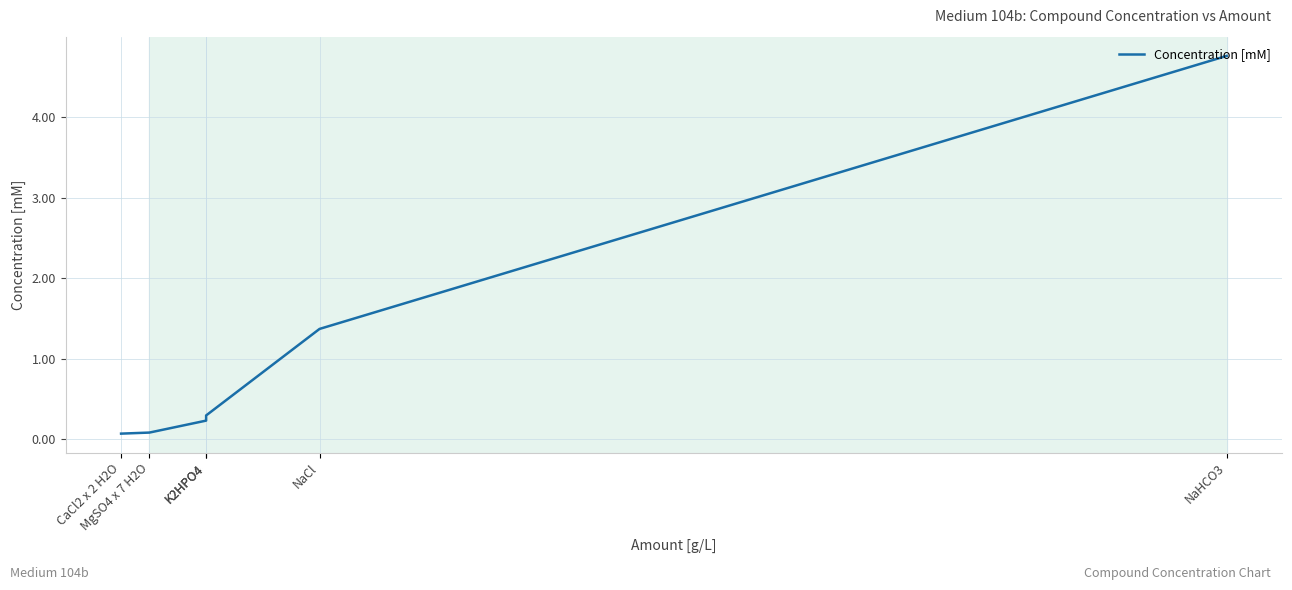

What is the minimum value shown in the chart?

0.1